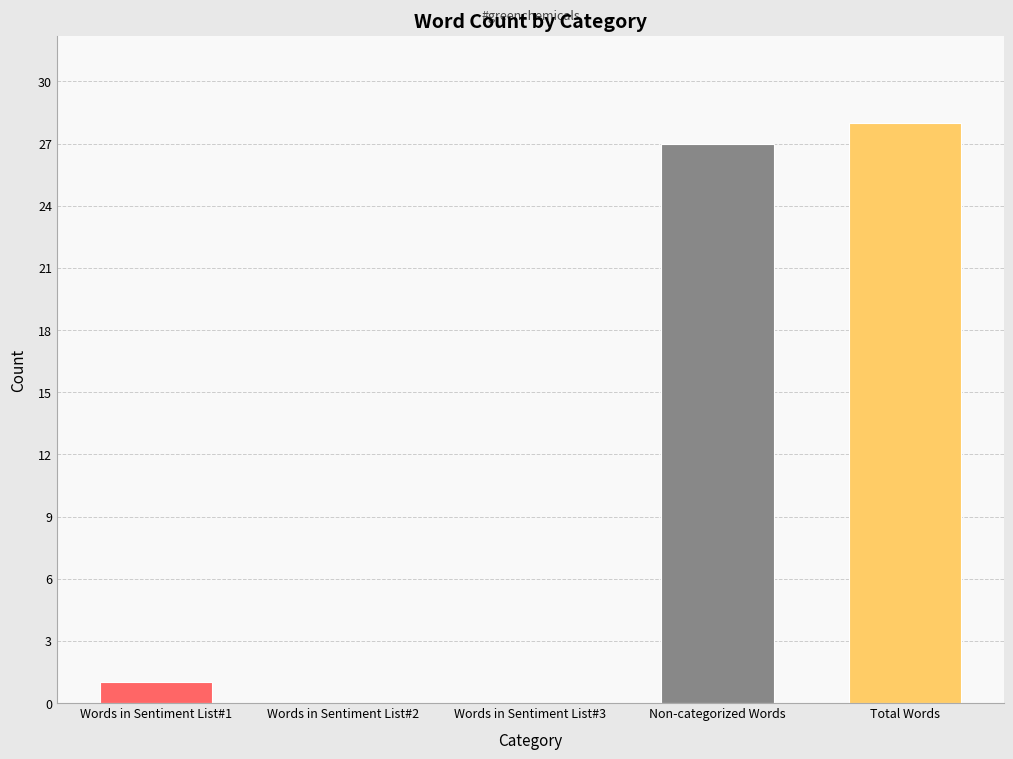

Reading left to right, transcribe all the data shown in this chart.

Words in Sentiment List#1=1	Words in Sentiment List#2=0	Words in Sentiment List#3=0	Non-categorized Words=27	Total Words=28